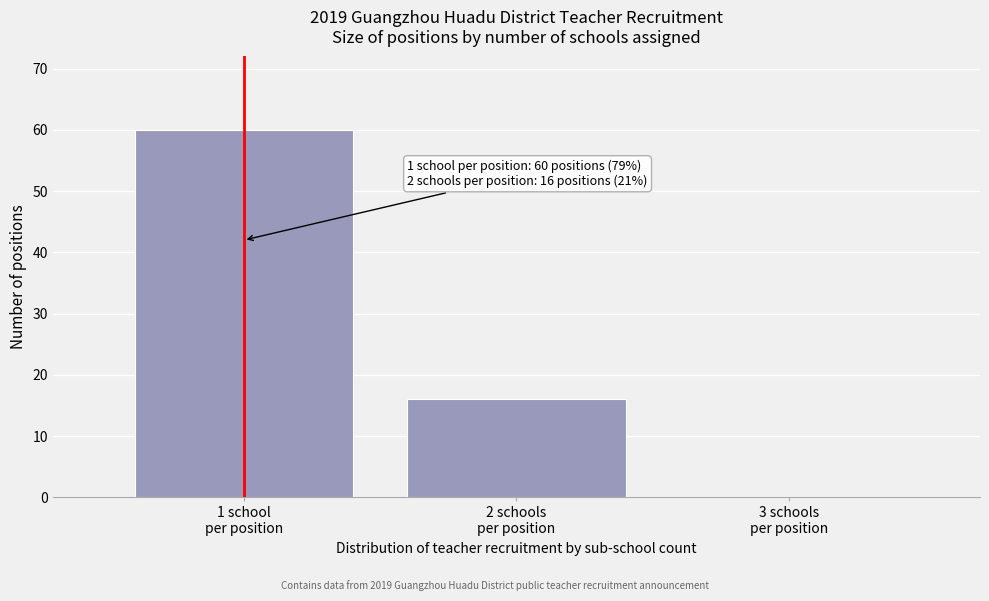

What is the greatest value displayed?

60